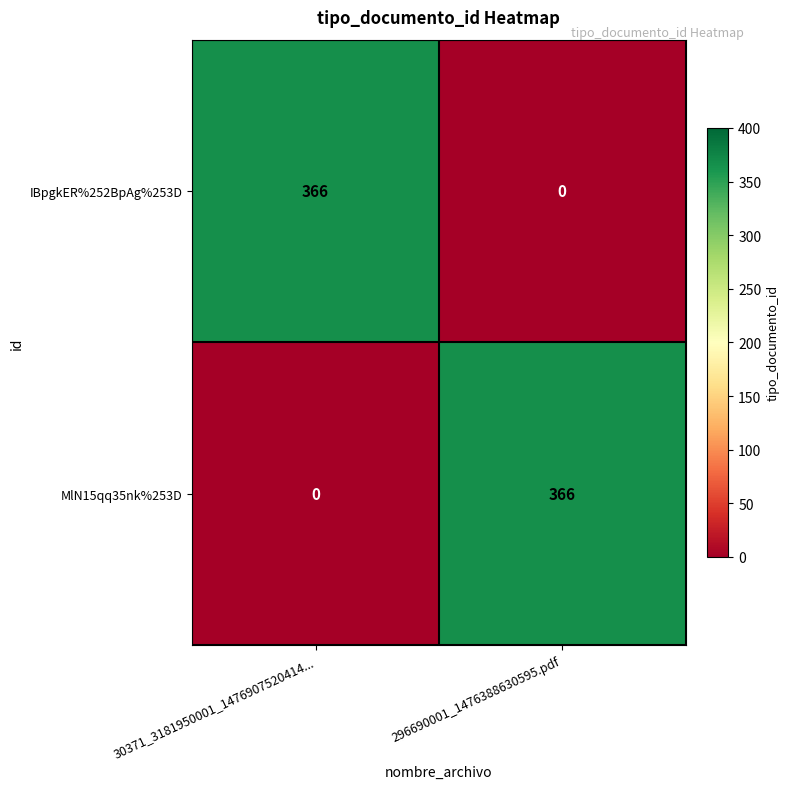

At which label is MlN15qq35nk%253D closest to 183?

30371_3181950001_1476907520414...